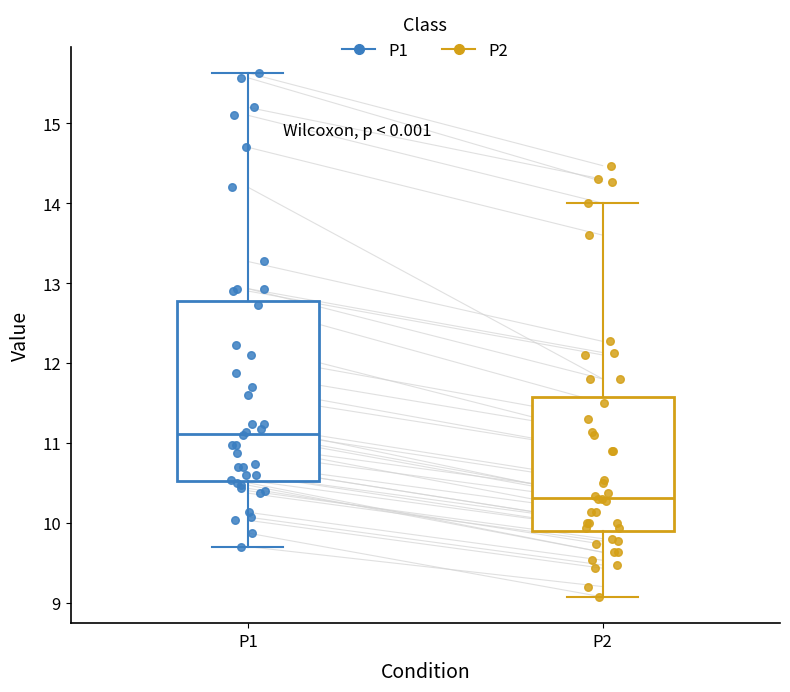

Which box has the lowest median line?

P2